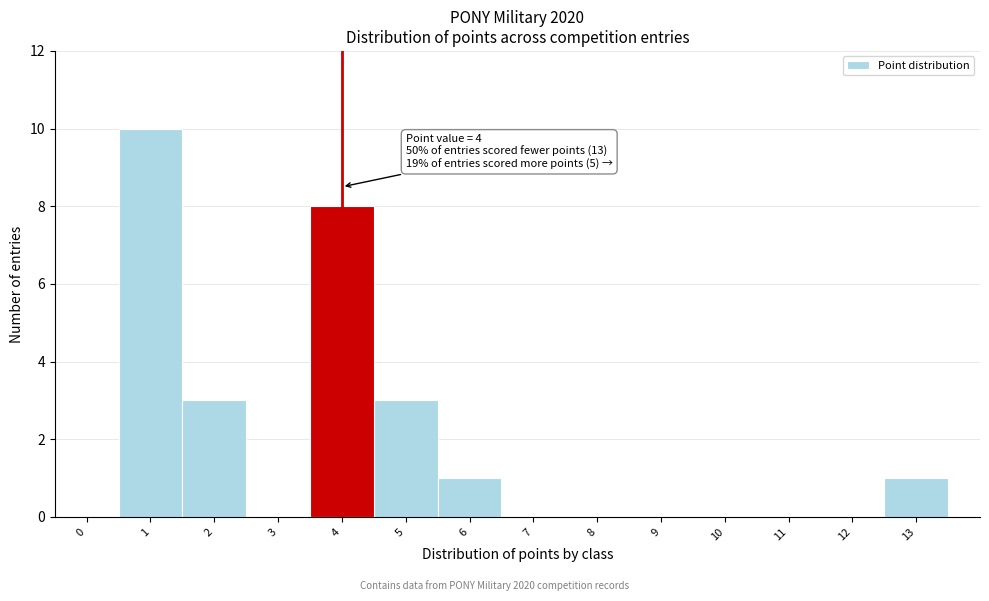

Reading right to left, transcribe all the data shown in this chart.

13=1	12=0	11=0	10=0	9=0	8=0	7=0	6=1	5=3	4=8	3=0	2=3	1=10	0=0